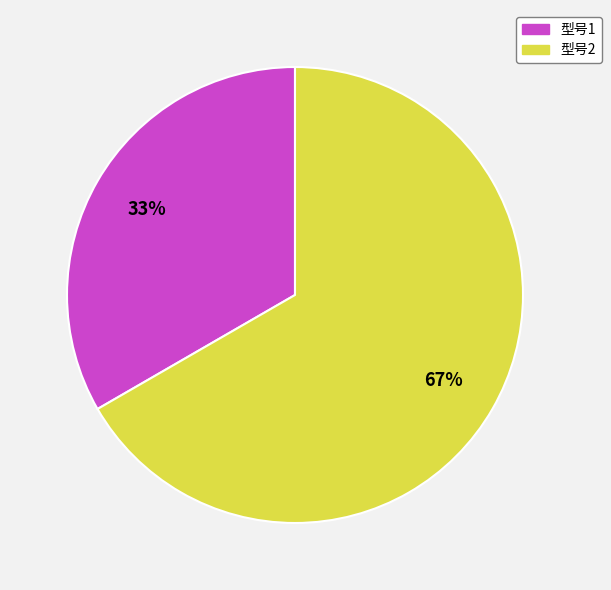

To the nearest percent, what is the combined percentage of 型号1 and 型号2?

100%